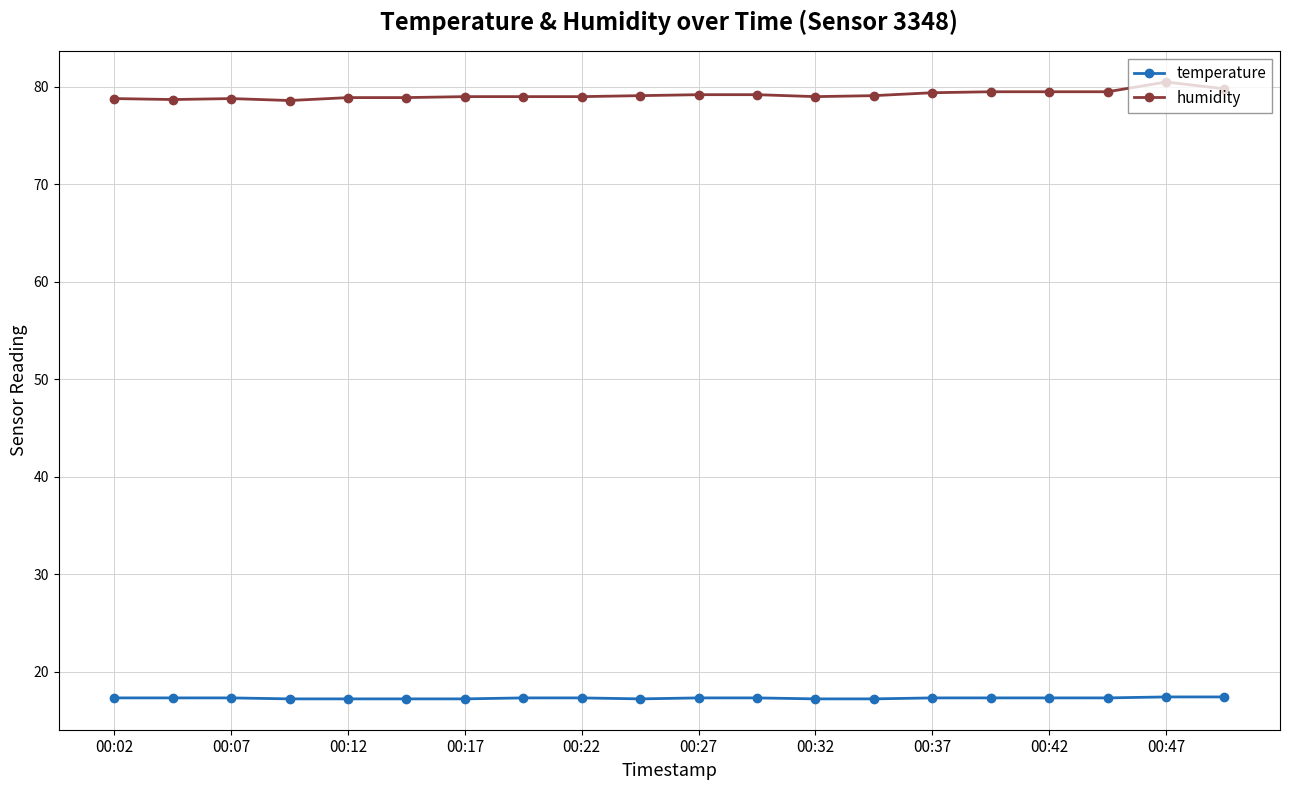

What is the minimum value shown in the chart?

17.2